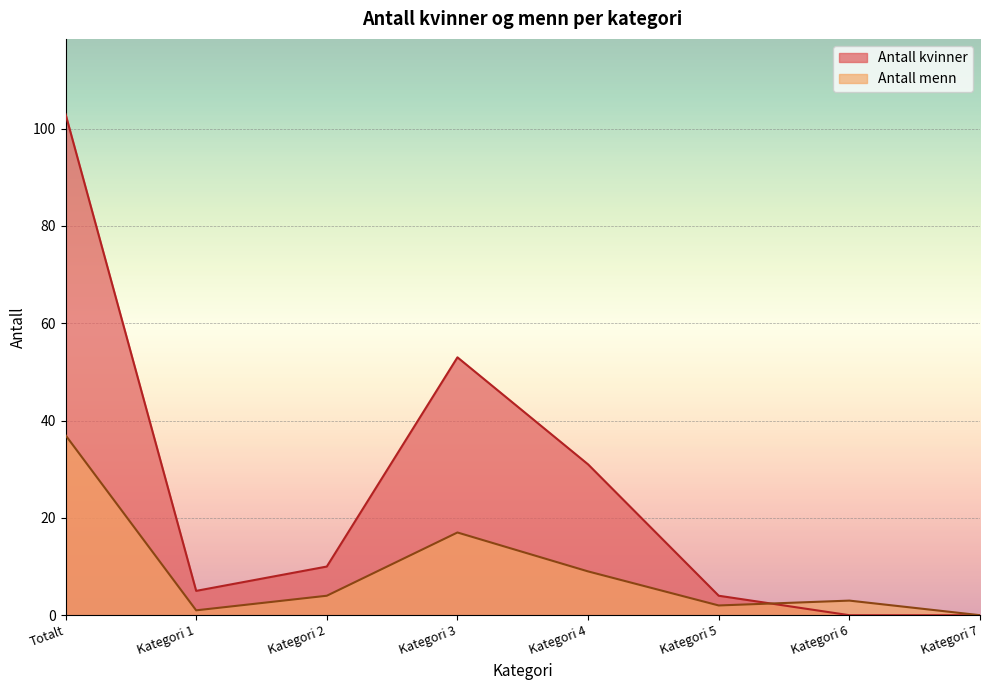

Which series changed the most between Totalt and Kategori 7?

Antall kvinner